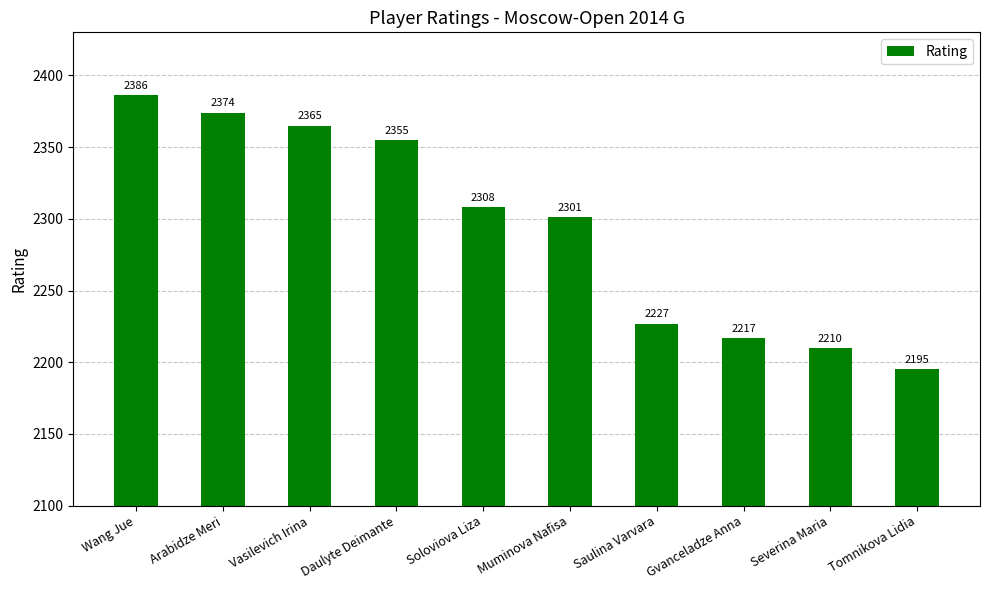

Reading left to right, transcribe all the data shown in this chart.

Wang Jue=2386	Arabidze Meri=2374	Vasilevich Irina=2365	Daulyte Deimante=2355	Soloviova Liza=2308	Muminova Nafisa=2301	Saulina Varvara=2227	Gvanceladze Anna=2217	Severina Maria=2210	Tomnikova Lidia=2195